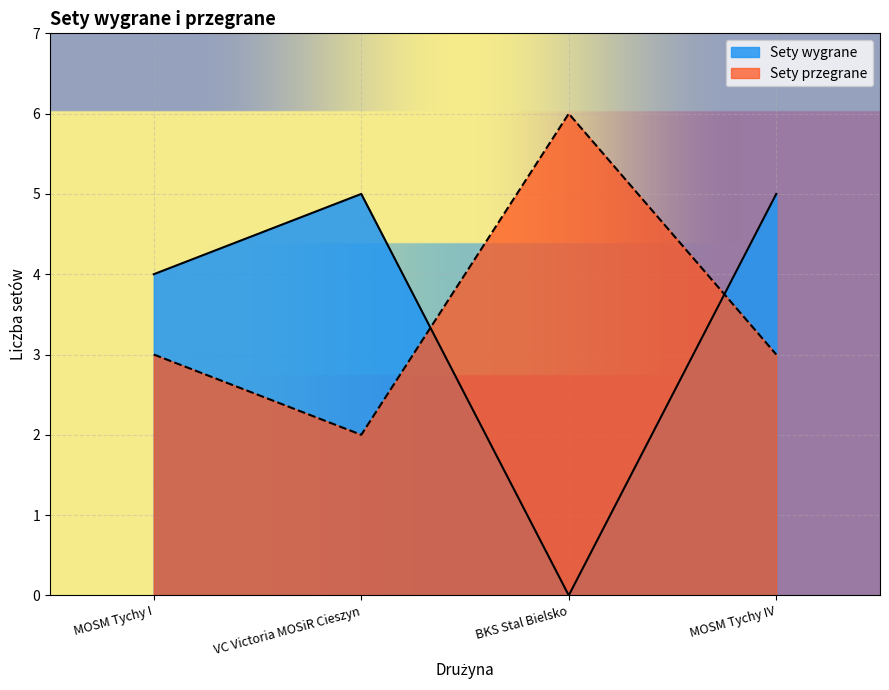

True or false: Sety wygrane has a value of 4 at MOSM Tychy I.

True